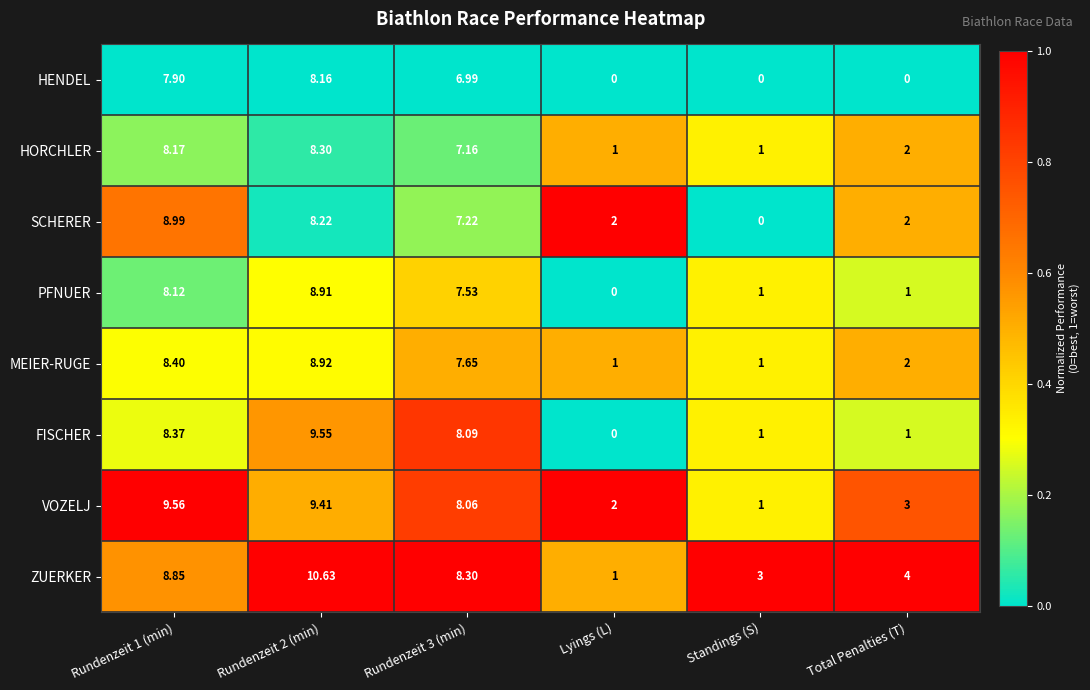

Which series has the largest range (max minus min)?

ZUERKER